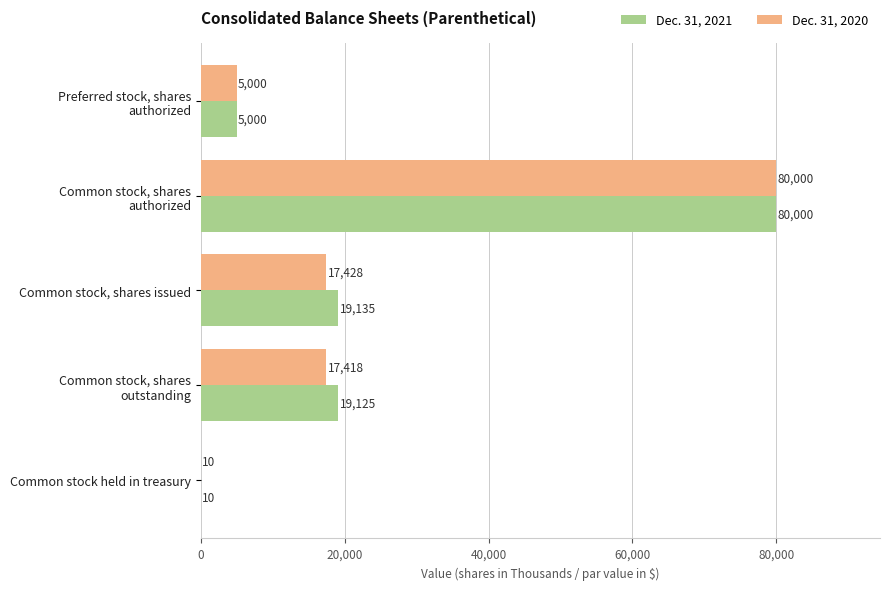

Is it true that Dec. 31, 2021 equals 10 at Common stock held in treasury?

True